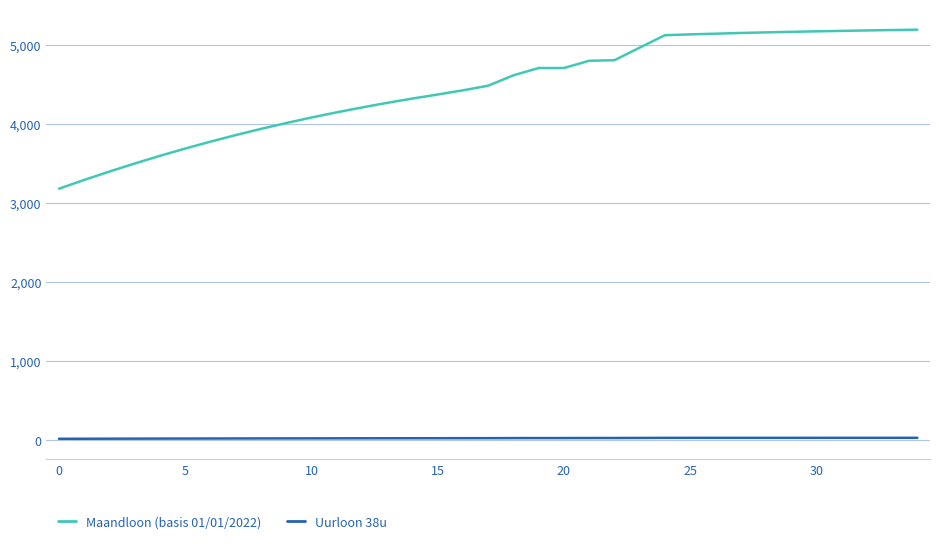

What is the average value of the Uurloon 38u series?

27.0